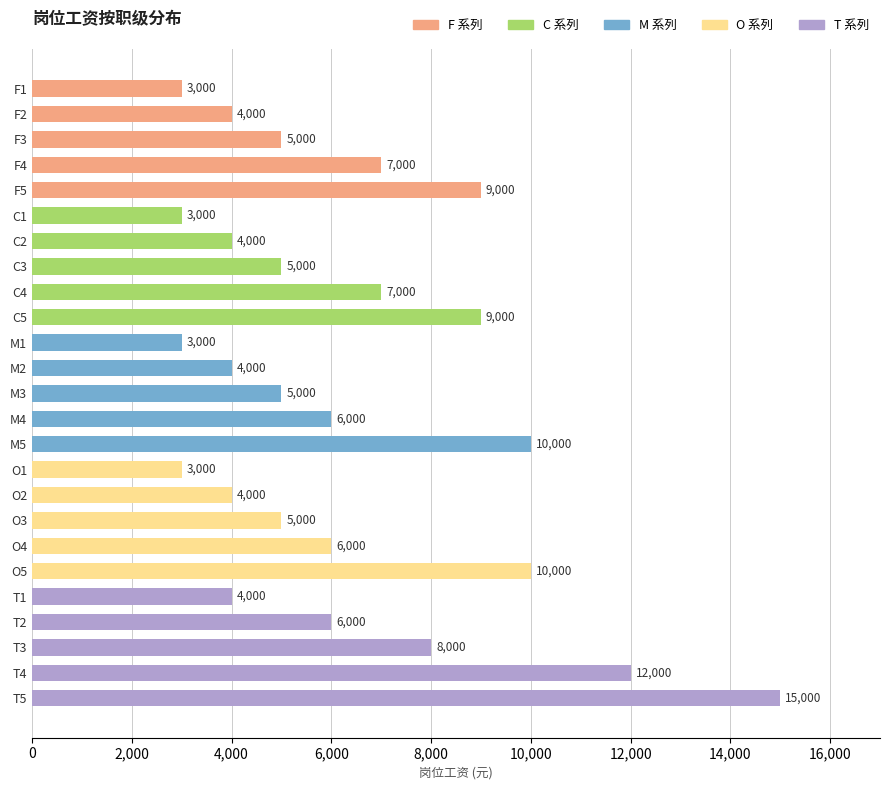

What is the value of the 25th bar from the top?

15000